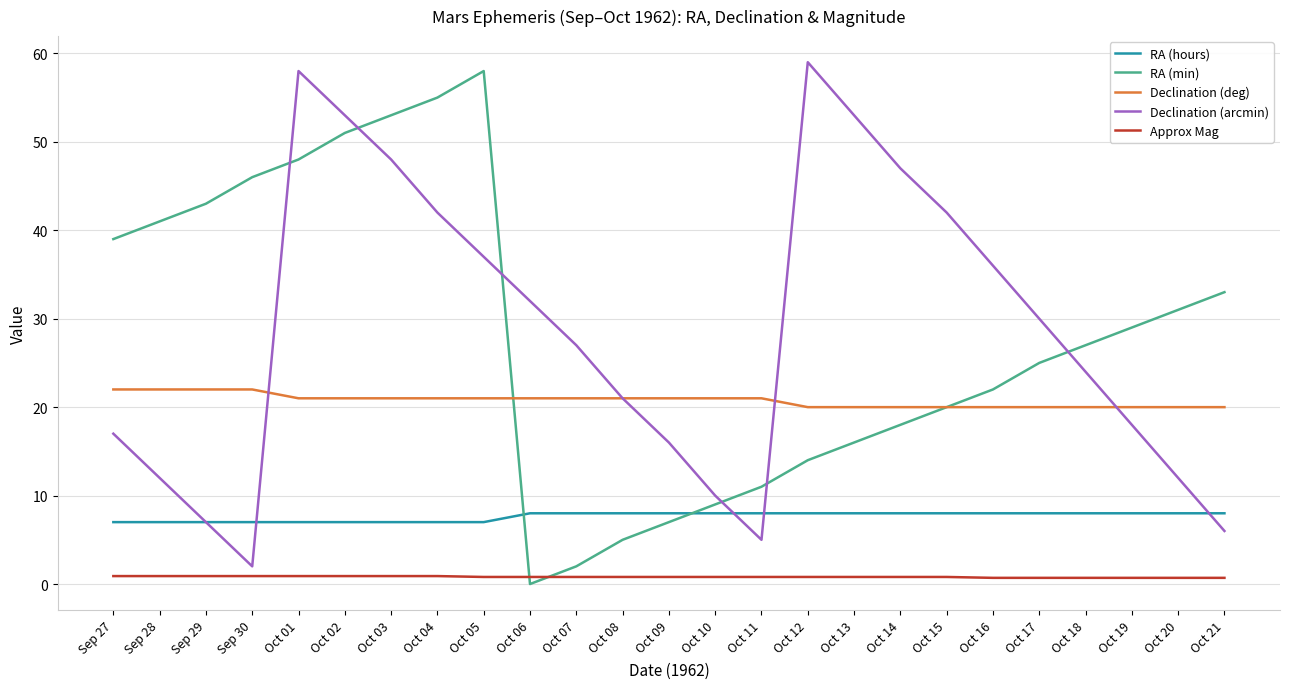

How many distinct data groups are displayed?

5